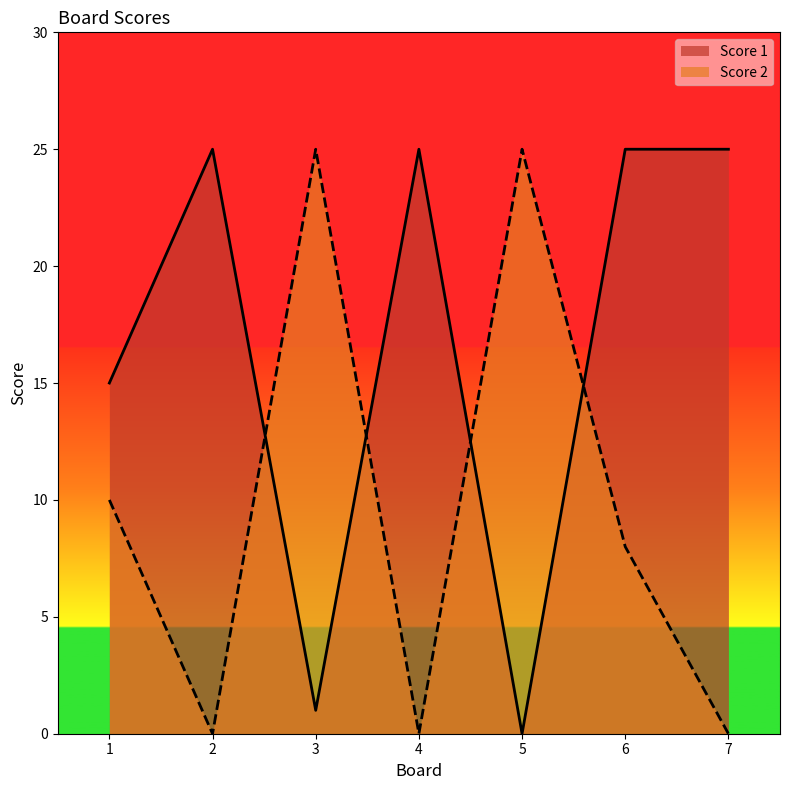

Where do Score 2 and Score 1 first cross each other?

2 and 3